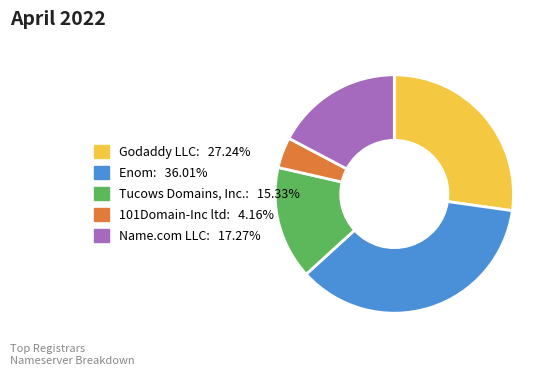

Does 101Domain-Inc ltd represent more than half of the total?

No